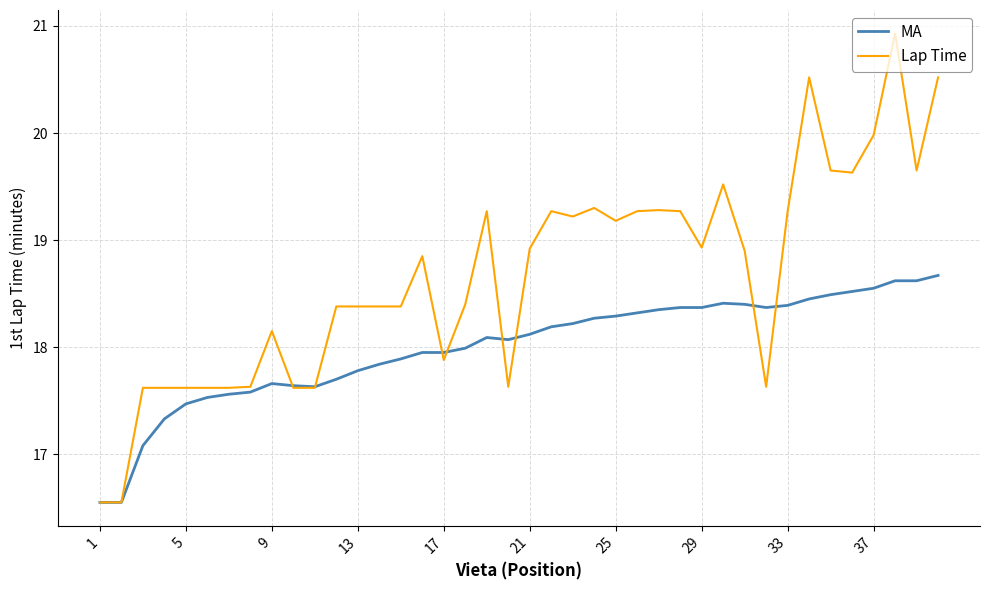

What is the greatest value displayed?

20.9